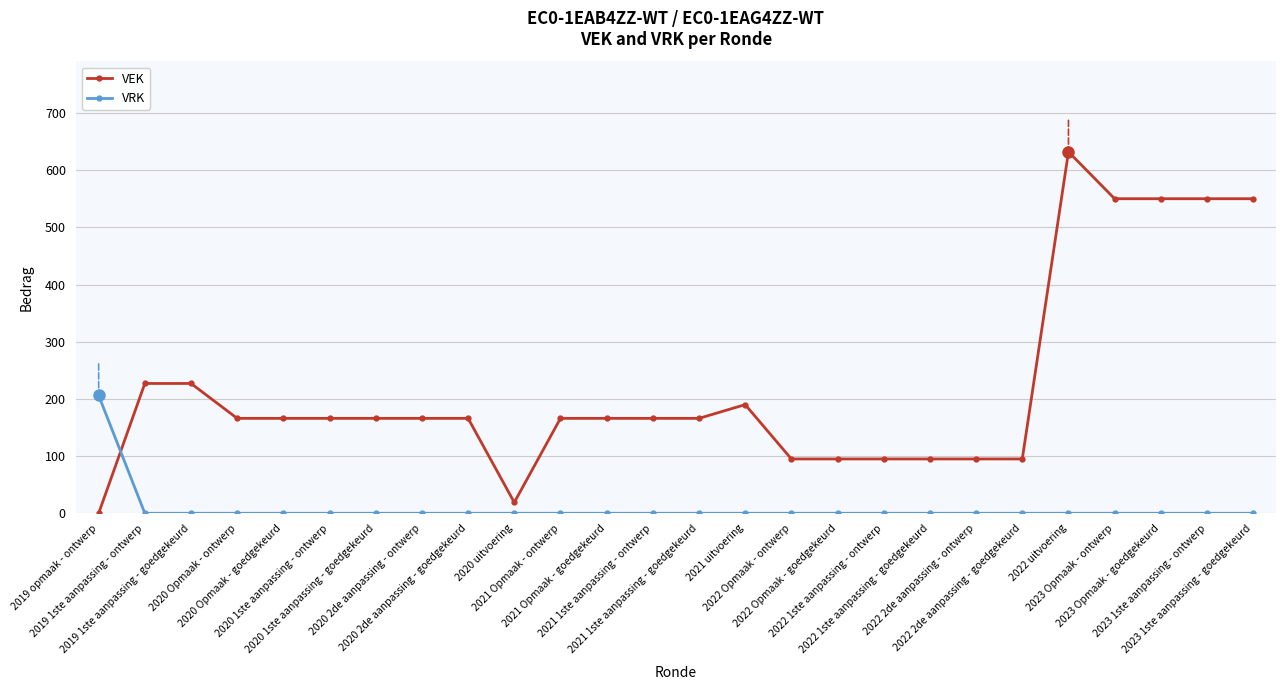

How many times do VEK and VRK cross each other?

1